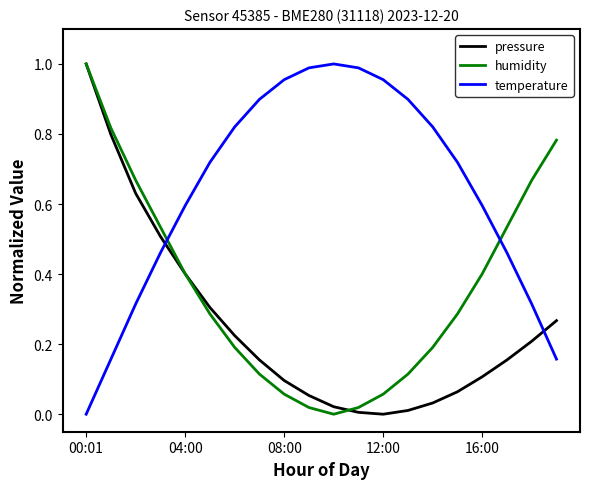

Which series has the largest total across all categories?

temperature